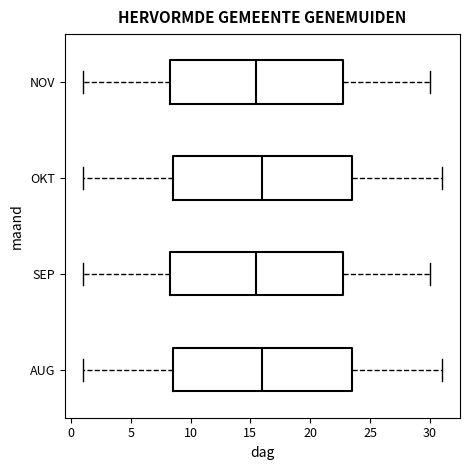

Reading bottom to top, transcribe this box plot: for each box, give where its median line is, the range the box spans, and where its two whiskers end, as read against the x-axis. The values are not printed on the chart, so give them approximately, as read against the axis.

AUG: median 16.0, box 8.5 to 23.5, whiskers 1.0 to 31.0
SEP: median 15.5, box 8.5 to 23.0, whiskers 1.0 to 30.0
OKT: median 16.0, box 8.5 to 23.5, whiskers 1.0 to 31.0
NOV: median 15.5, box 8.5 to 23.0, whiskers 1.0 to 30.0